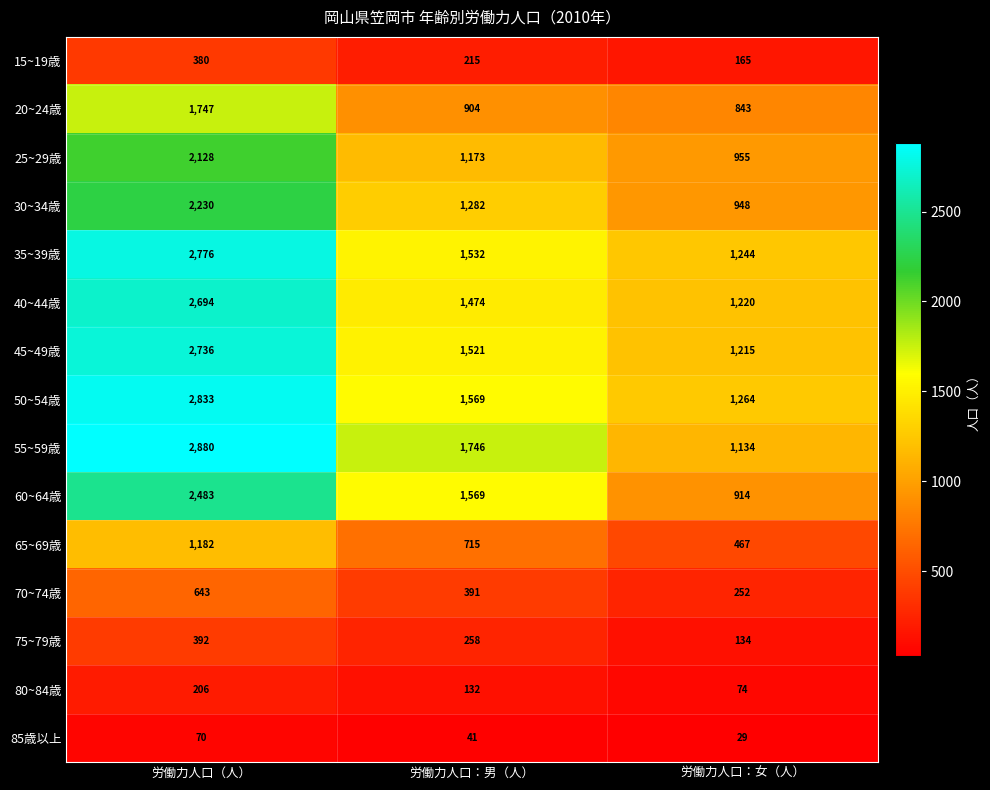

What is the difference between the 65~69歳 values at 労働力人口（人） and 労働力人口：女（人）?

715